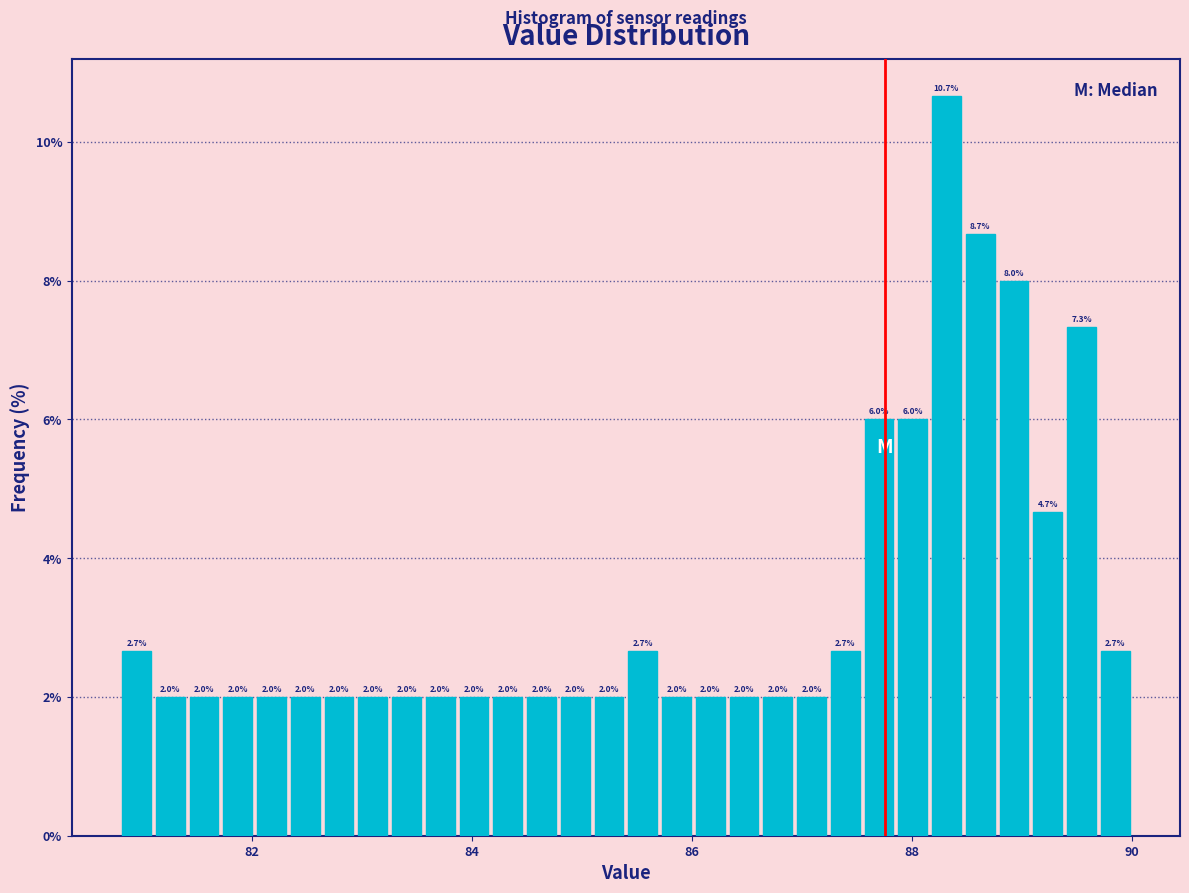

Around what value on the x-axis is the tallest bar? Give the approximate position of its centre, as read against the axis.

88.4